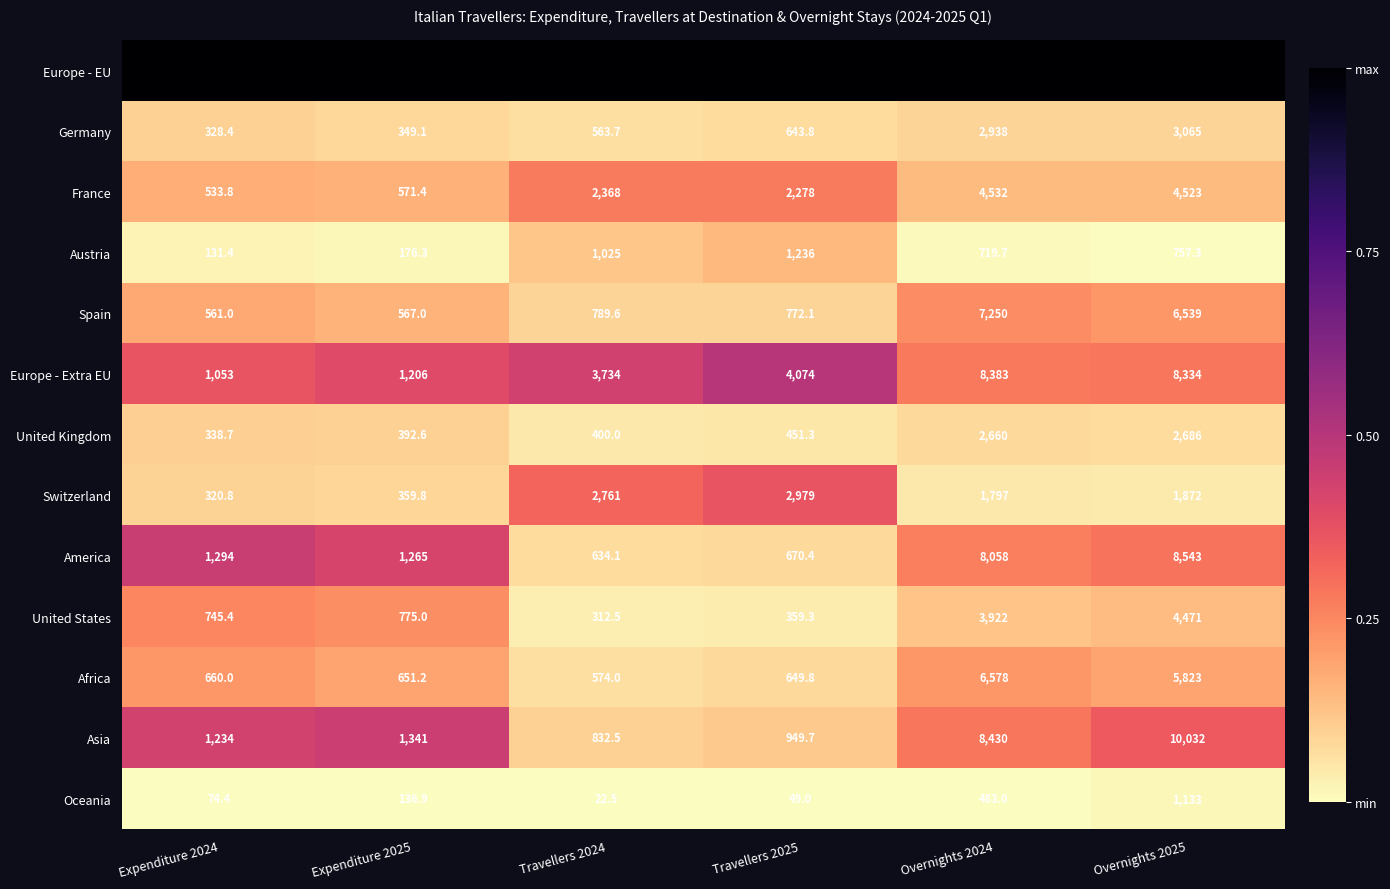

Rank the series at Expenditure 2025 from highest to lowest value.

Europe - EU, Asia, America, Europe - Extra EU, United States, Africa, France, Spain, United Kingdom, Switzerland, Germany, Austria, Oceania